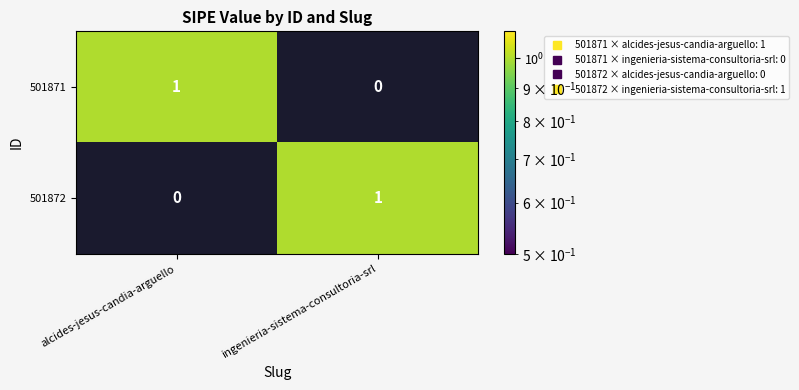

Is it true that 501871 equals 1 at alcides-jesus-candia-arguello?

True